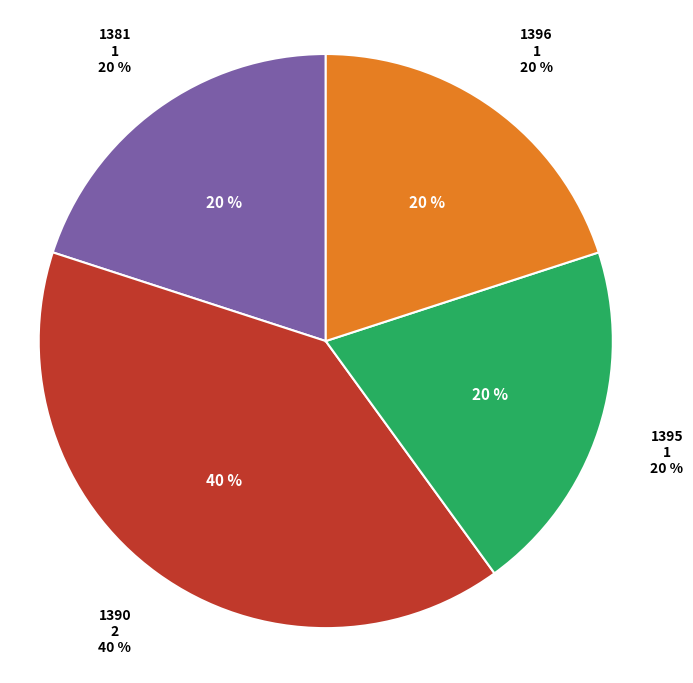

How many slices are in this pie chart?

4